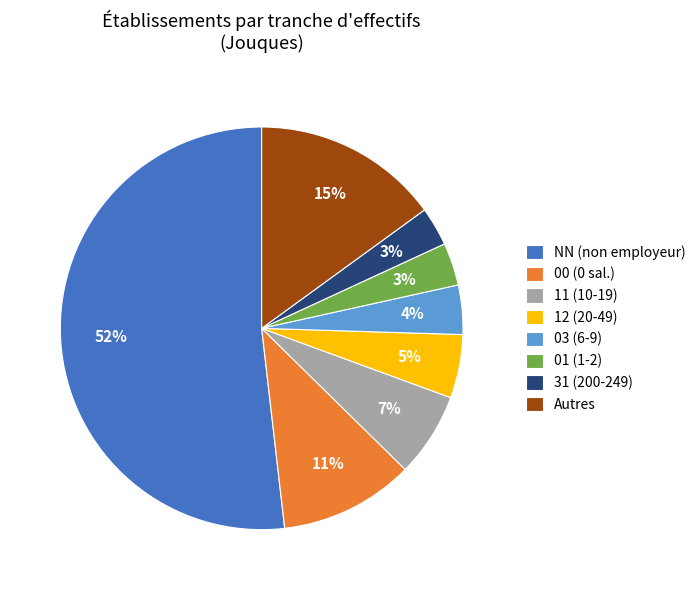

To the nearest percent, what is the average slice percentage?

12%